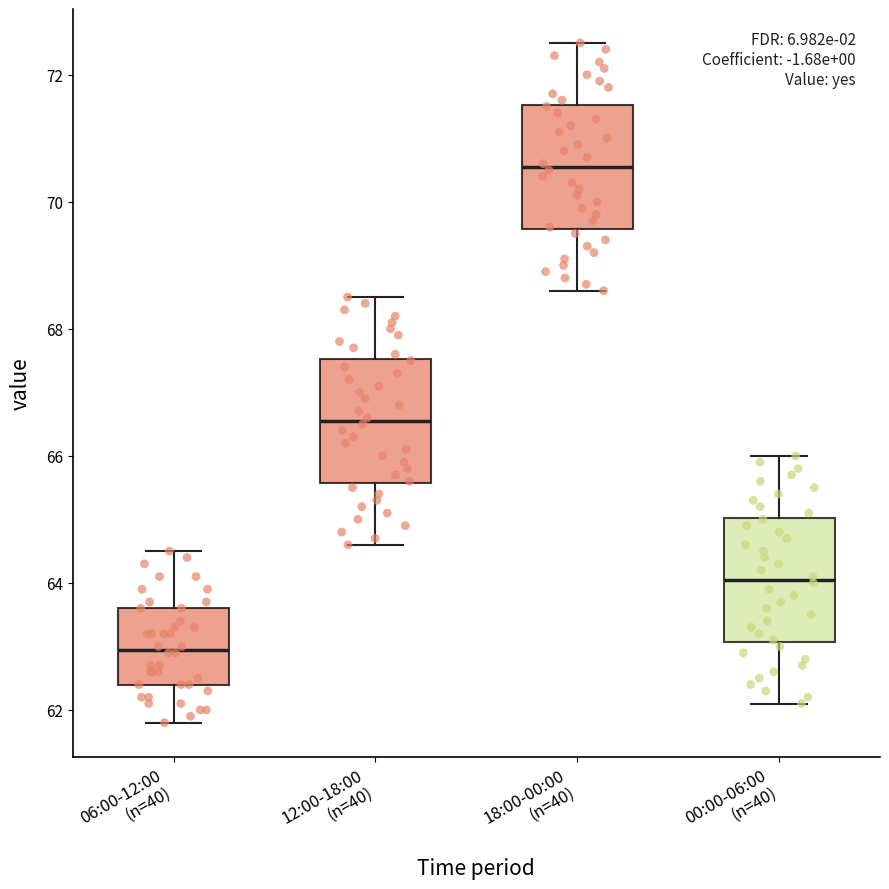

Reading left to right, read every box against the y-axis: the position of its median line, the range the box covers, and the ends of its whiskers. The values are not printed on the chart, so give them approximately, as read against the axis.

06:00-12:00 (n=40): median 63.0, box 62.4 to 63.6, whiskers 61.8 to 64.6
12:00-18:00 (n=40): median 66.6, box 65.6 to 67.6, whiskers 64.6 to 68.6
18:00-00:00 (n=40): median 70.6, box 69.6 to 71.6, whiskers 68.6 to 72.6
00:00-06:00 (n=40): median 64.0, box 63.0 to 65.0, whiskers 62.2 to 66.0